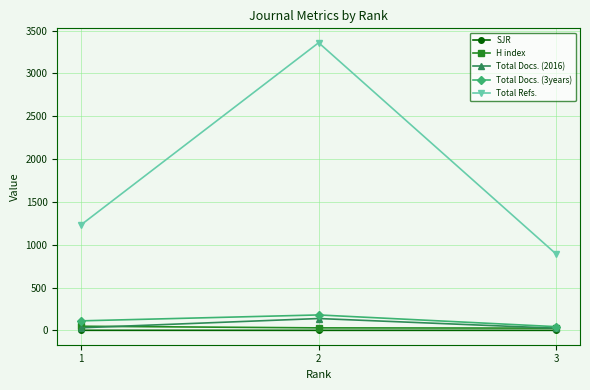

Which series changed the most between 1 and 2?

Total Refs.